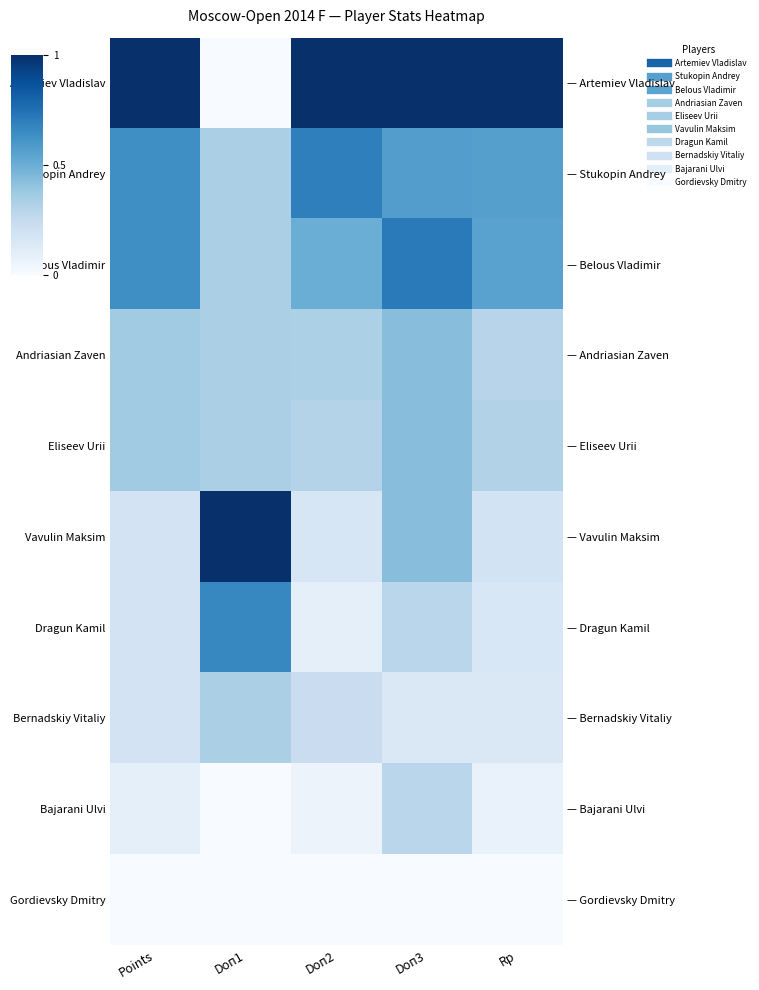

What is the average value of the Vavulin Maksim series?

0.4